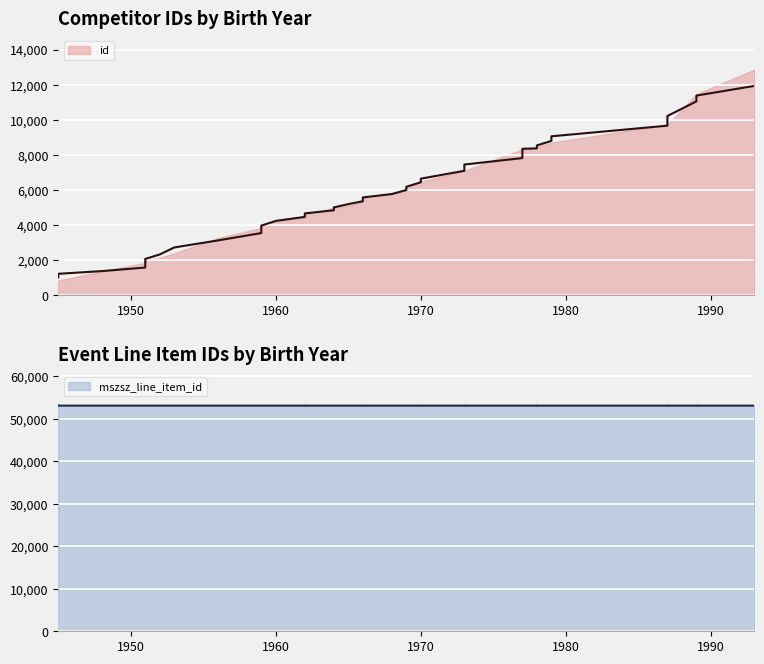

How many values in the id series are below 5806?

20